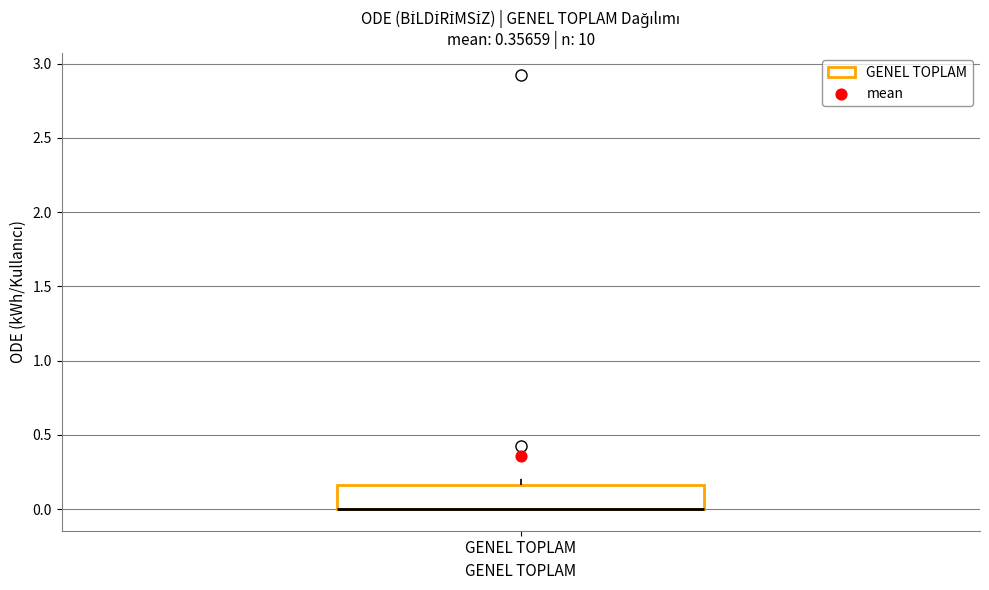

Transcribe this box plot: give where the median line is, the range the box spans, and where the two whiskers end, as read against the y-axis. The values are not printed on the chart, so give them approximately, as read against the axis.

median 0.00 (drawn on the box's lower edge), box 0.00 to 0.15, whiskers 0.00 to 0.20